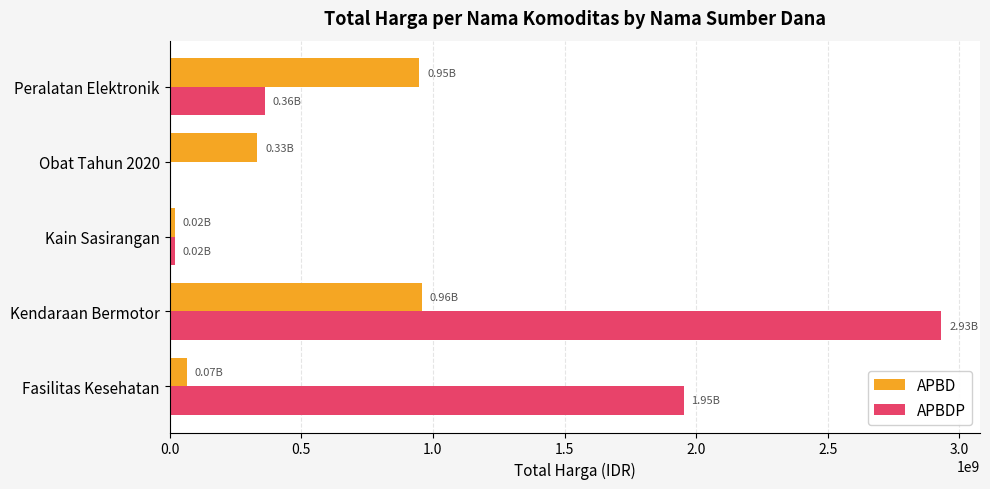

At which label is APBDP closest to 1465781000?

Fasilitas Kesehatan